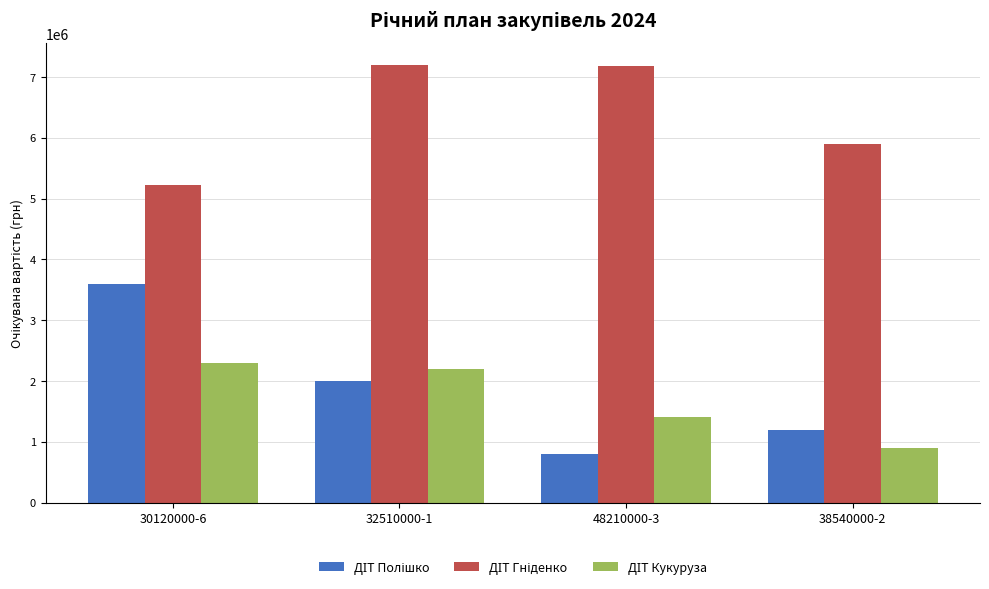

What is the minimum value shown in the chart?

800000